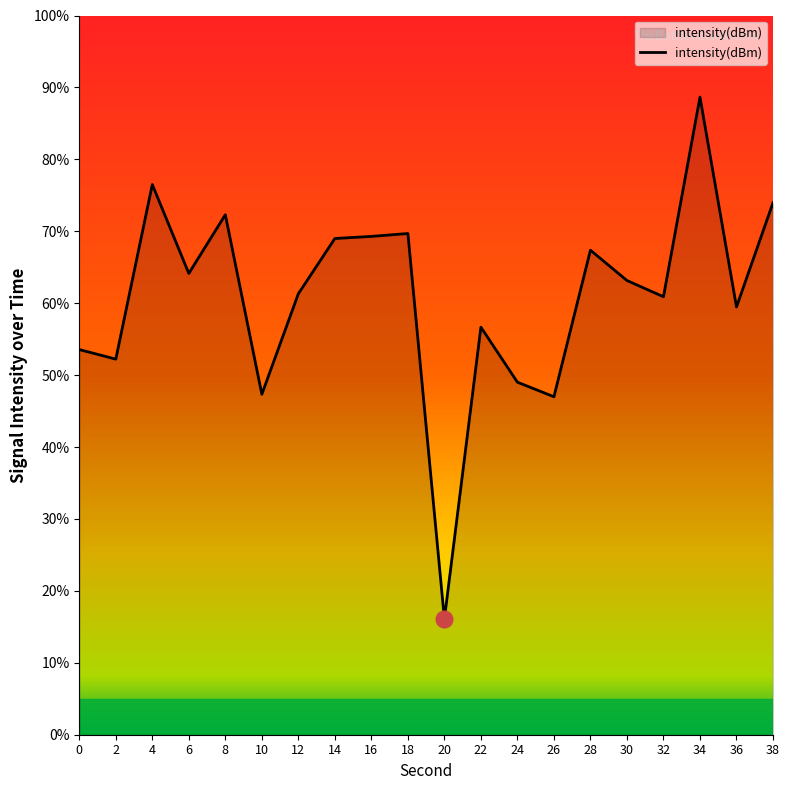

What is the sum of all values?

1217.6